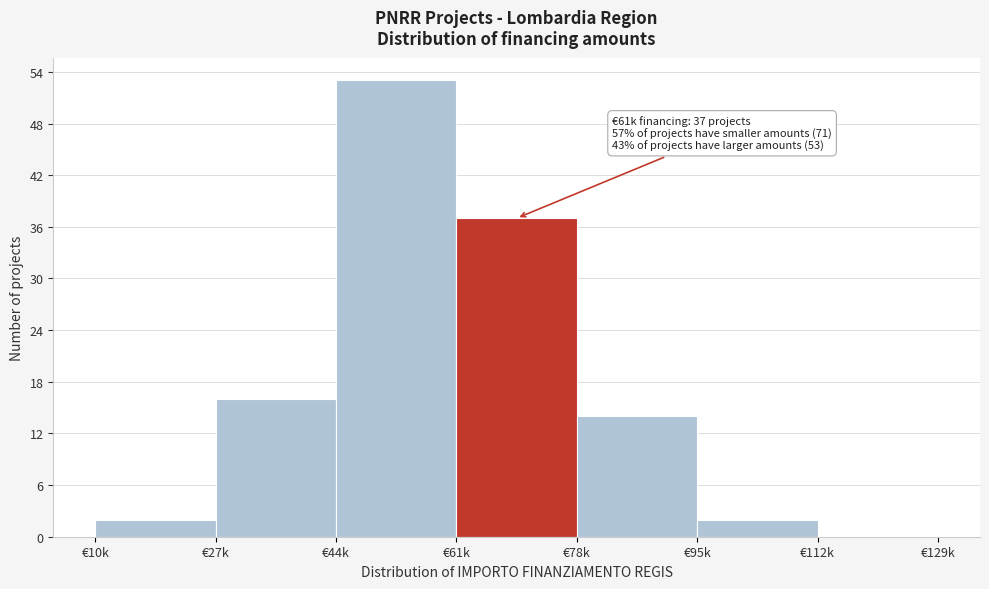

Reading left to right, extract all data points from this chart.

€10k=2	€27k=16	€44k=53	€61k=37	€78k=14	€95k=2	€112k=0